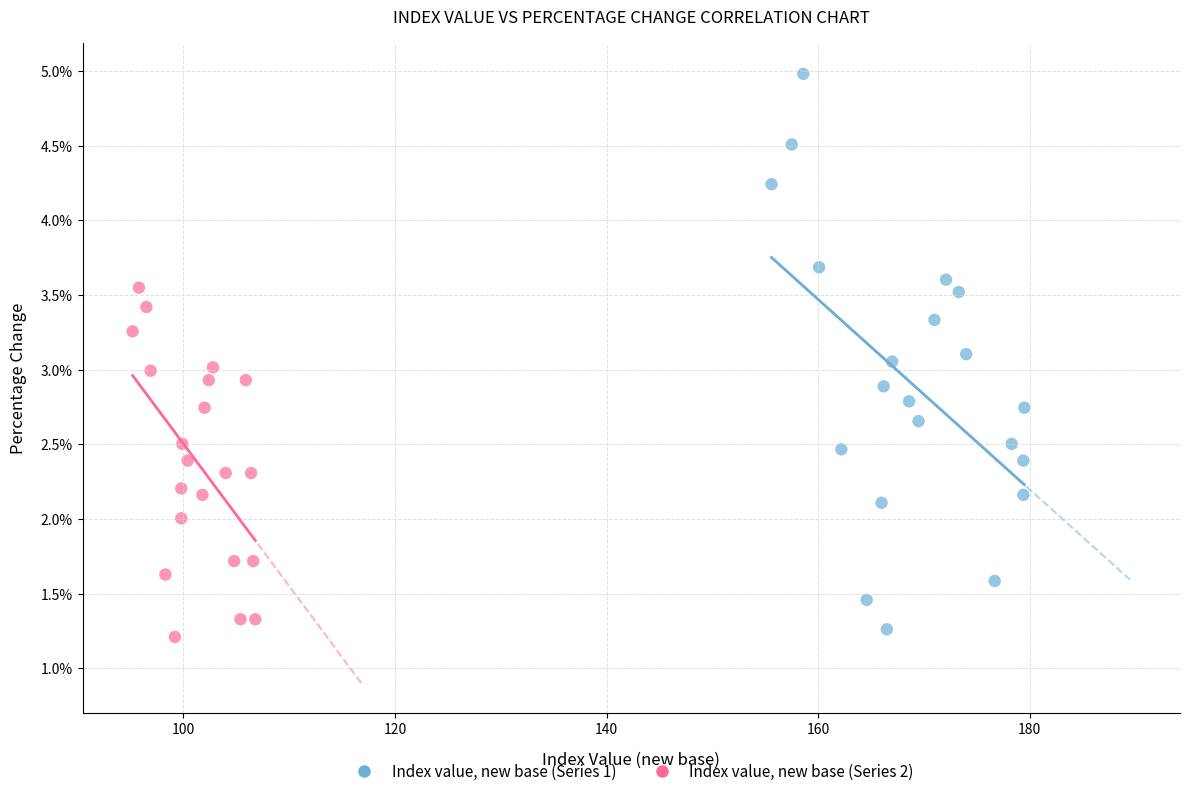

What are all the series names shown in the legend?

Index value, new base (Series 1), Index value, new base (Series 2)